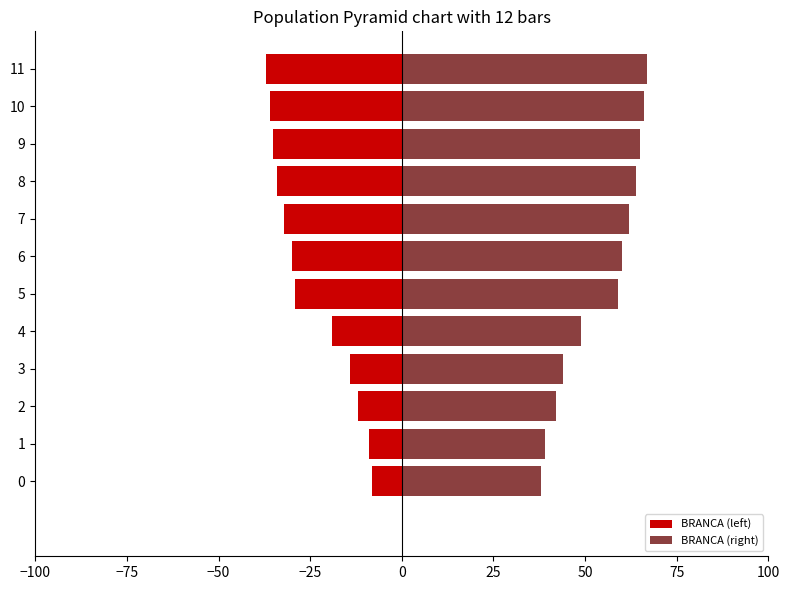

How many groups of bars are there?

12